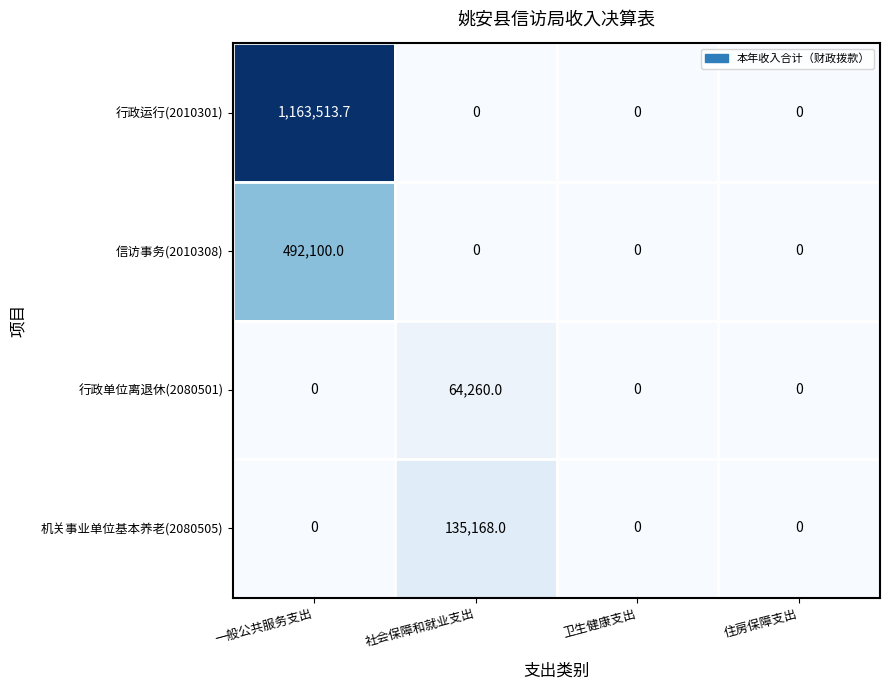

Is it true that 行政单位离退休(2080501) equals 33587.3 at 一般公共服务支出?

False